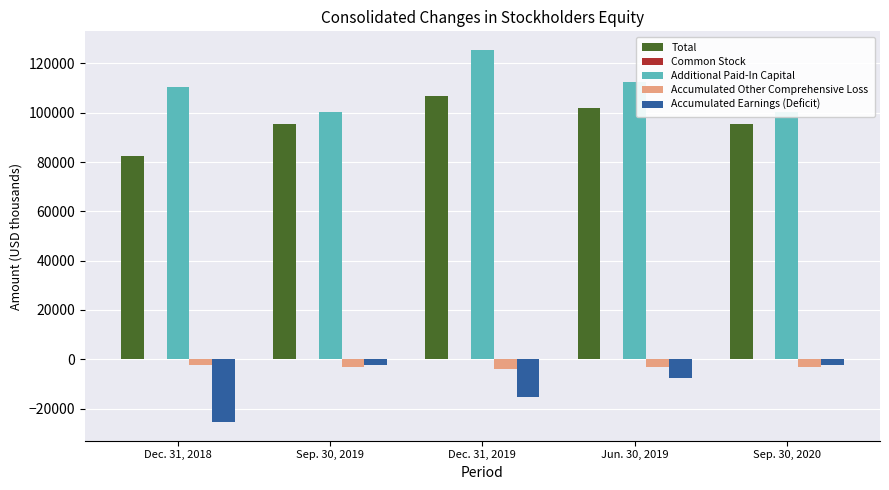

Which series has the largest range (max minus min)?

Additional Paid-In Capital